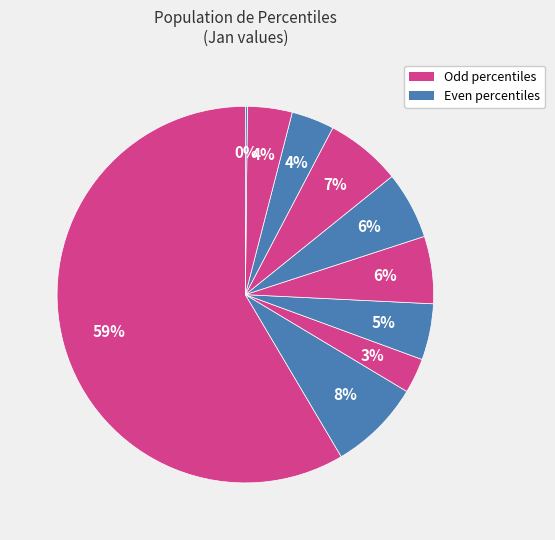

Rank the categories by value from lowest to highest.

pct95, pct25, pct75, pct85, pct35, pct45, pct55, pct65, pct15, pct05